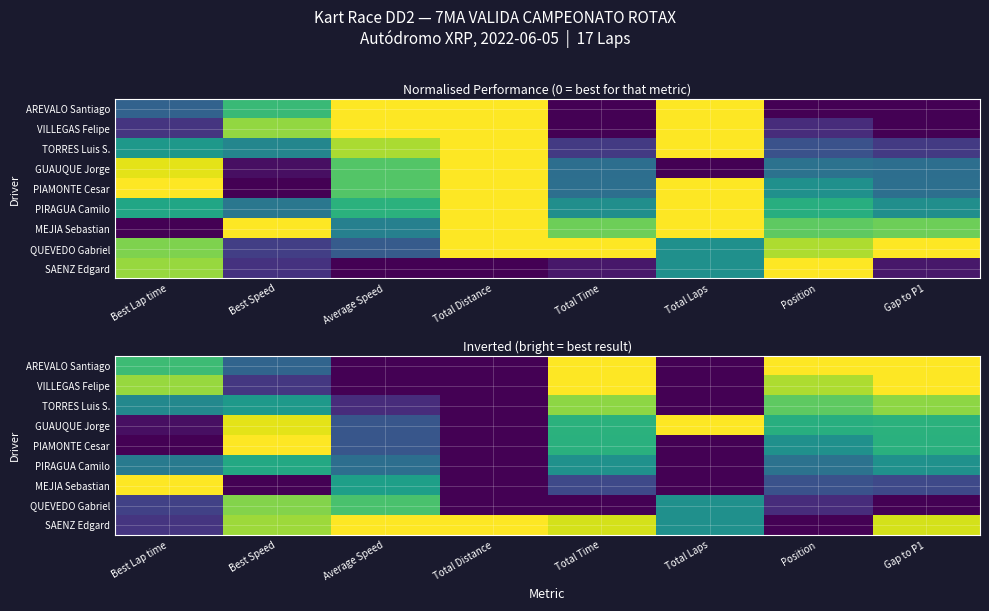

At which category is the sum across all series the highest?

Total Time